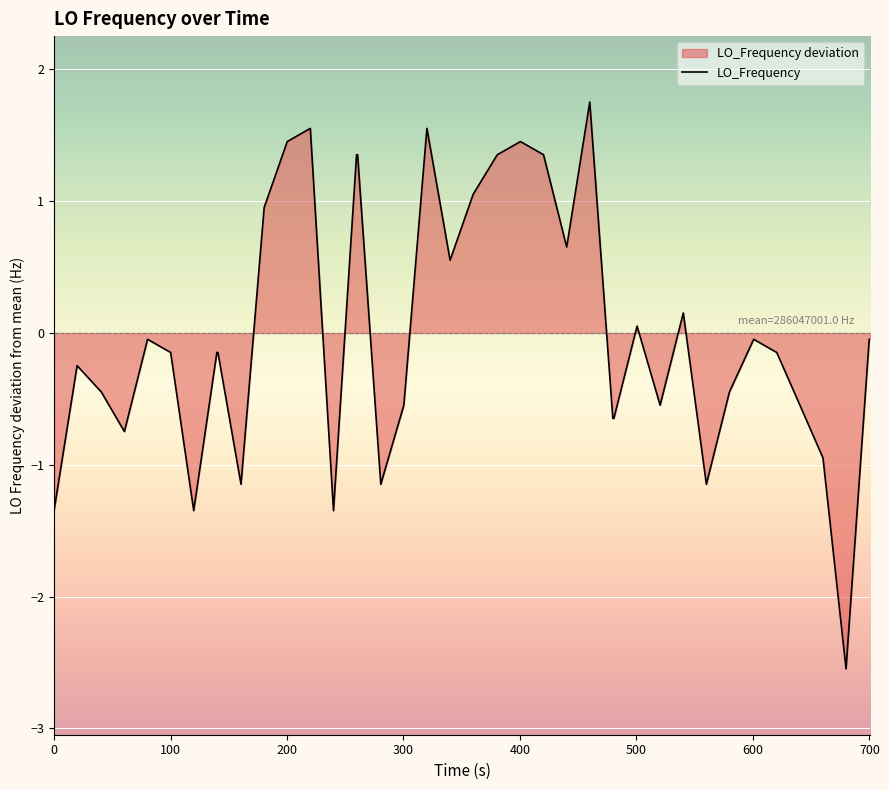

What is the smallest value displayed?

-2.5